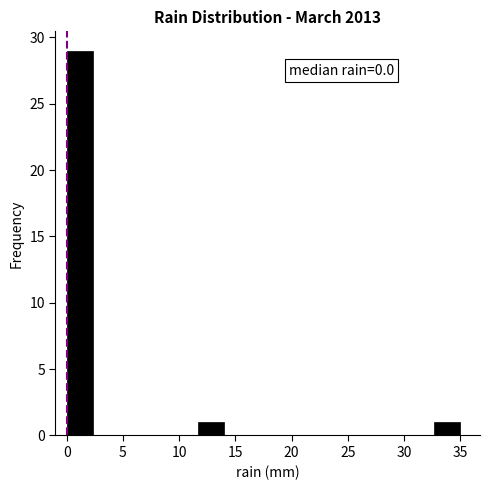

Which range on the x-axis has the tallest bar?

0.0 to 2.5